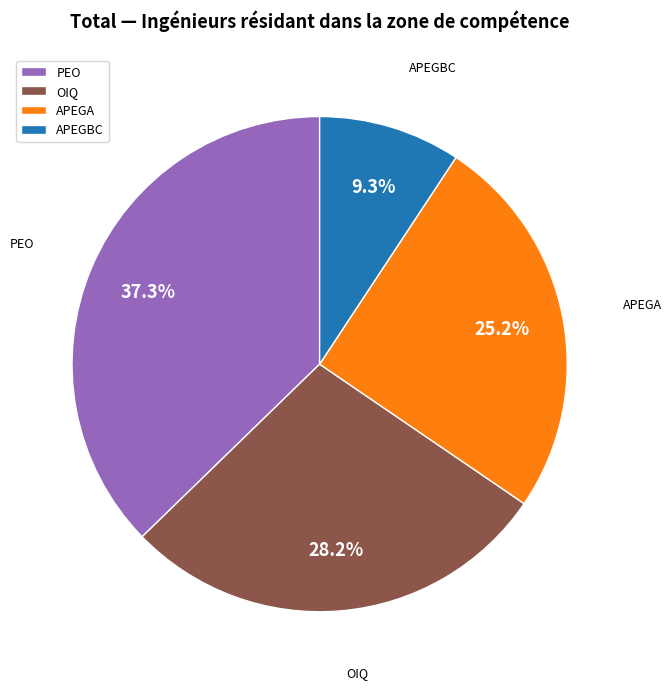

Is there a majority slice in this chart?

No